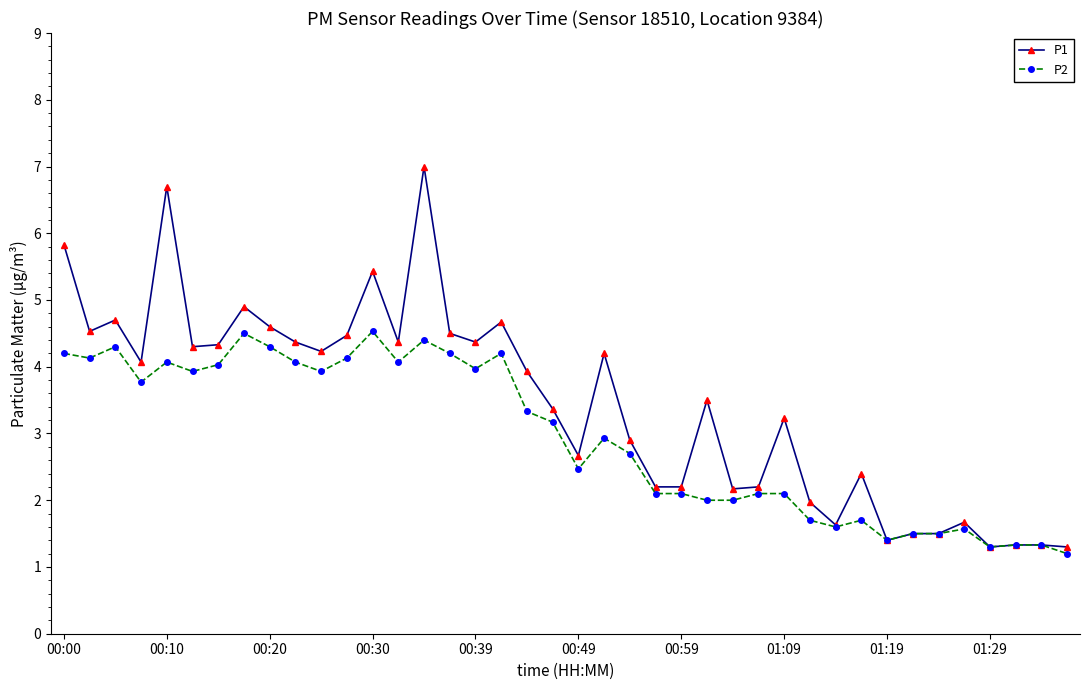

How many lines are shown in the chart?

2